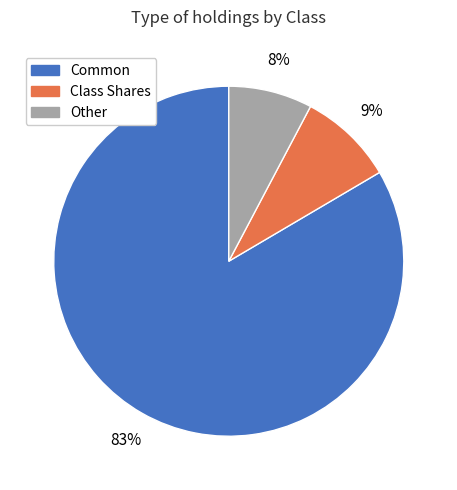

How many slices are in this pie chart?

3